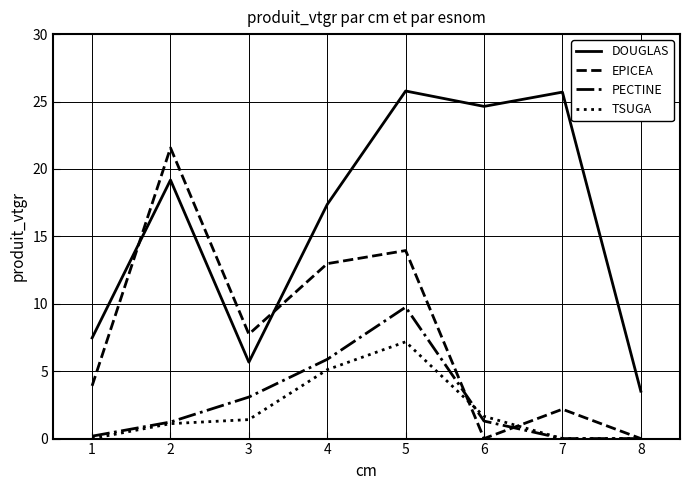

The value of TSUGA at 3 is 1.4. True or false?

True